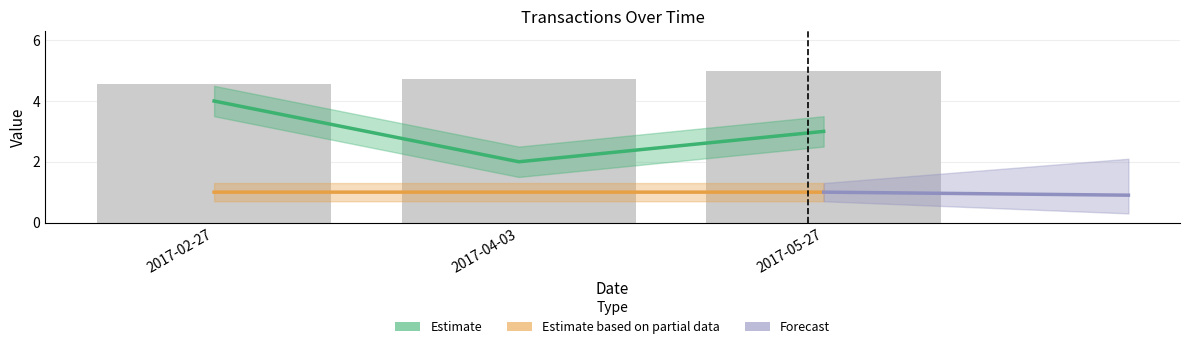

At how many categories does at least one series exceed 1?

3